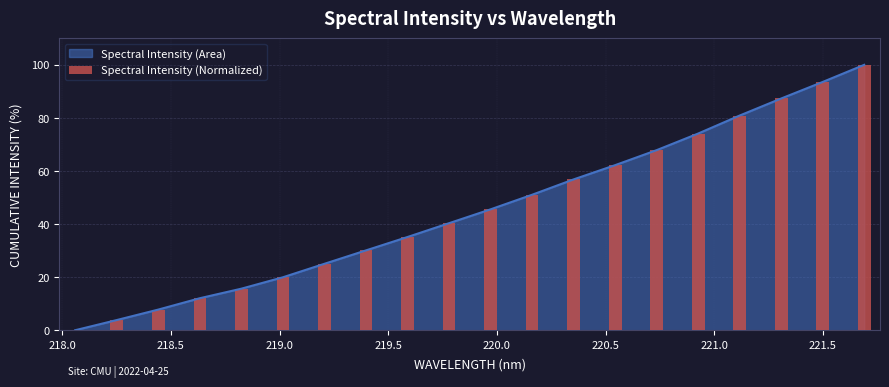

The chart shows a value of 67.5 at 218.0. True or false?

False